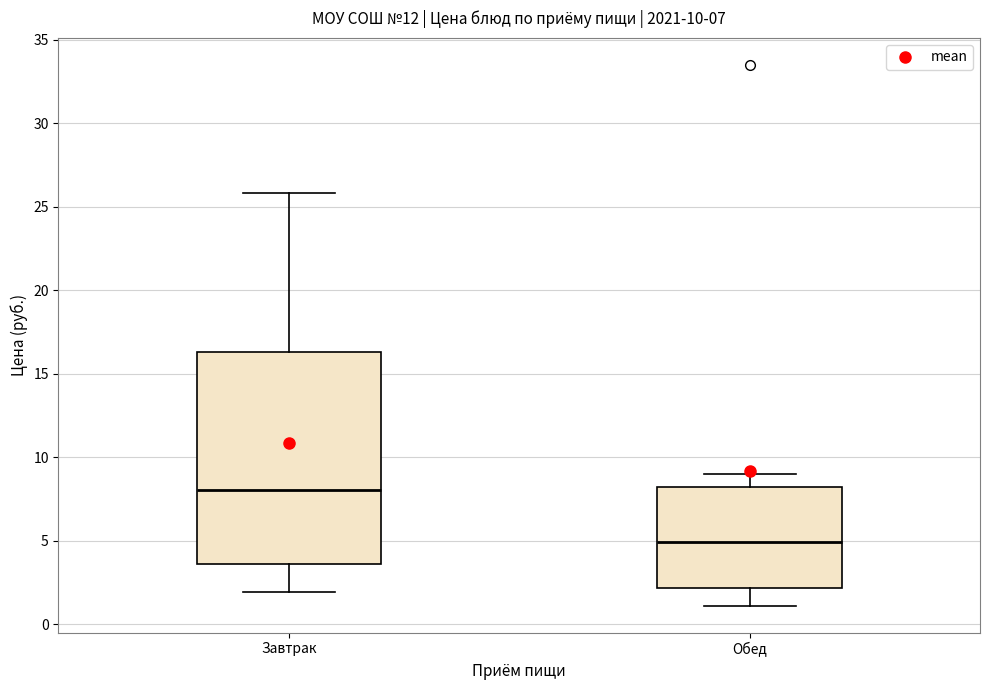

Which box's median line is the highest?

Завтрак